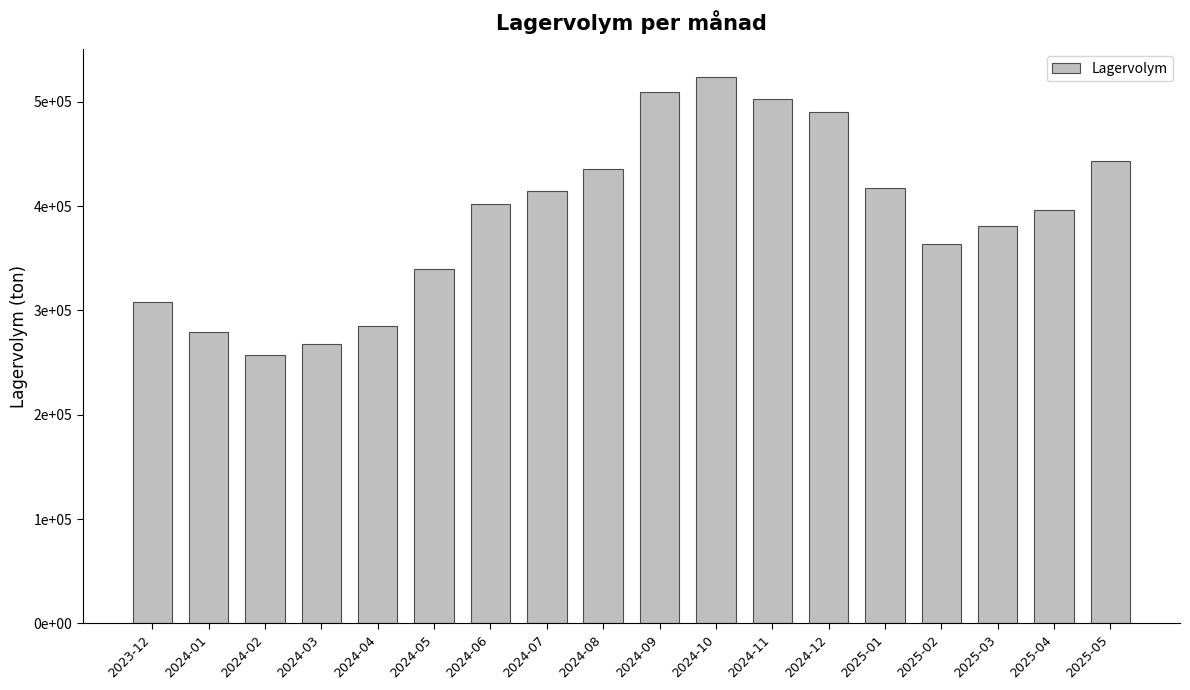

Are the bars horizontal?

No